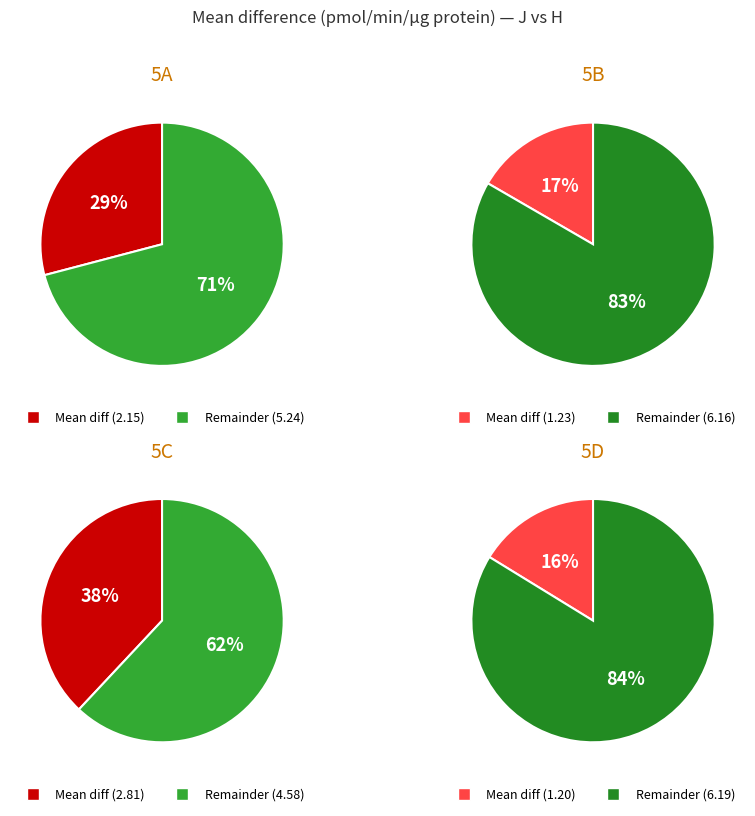

To the nearest percent, what portion does 5B represent?

17%